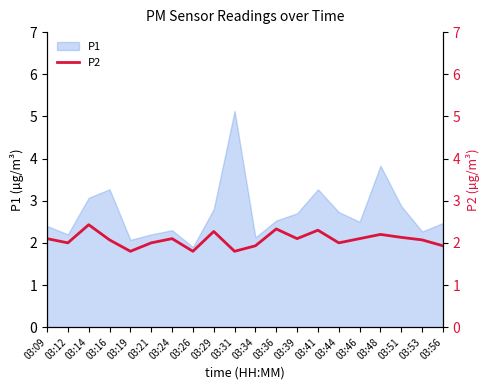

Read the value at 03:39.

2.1